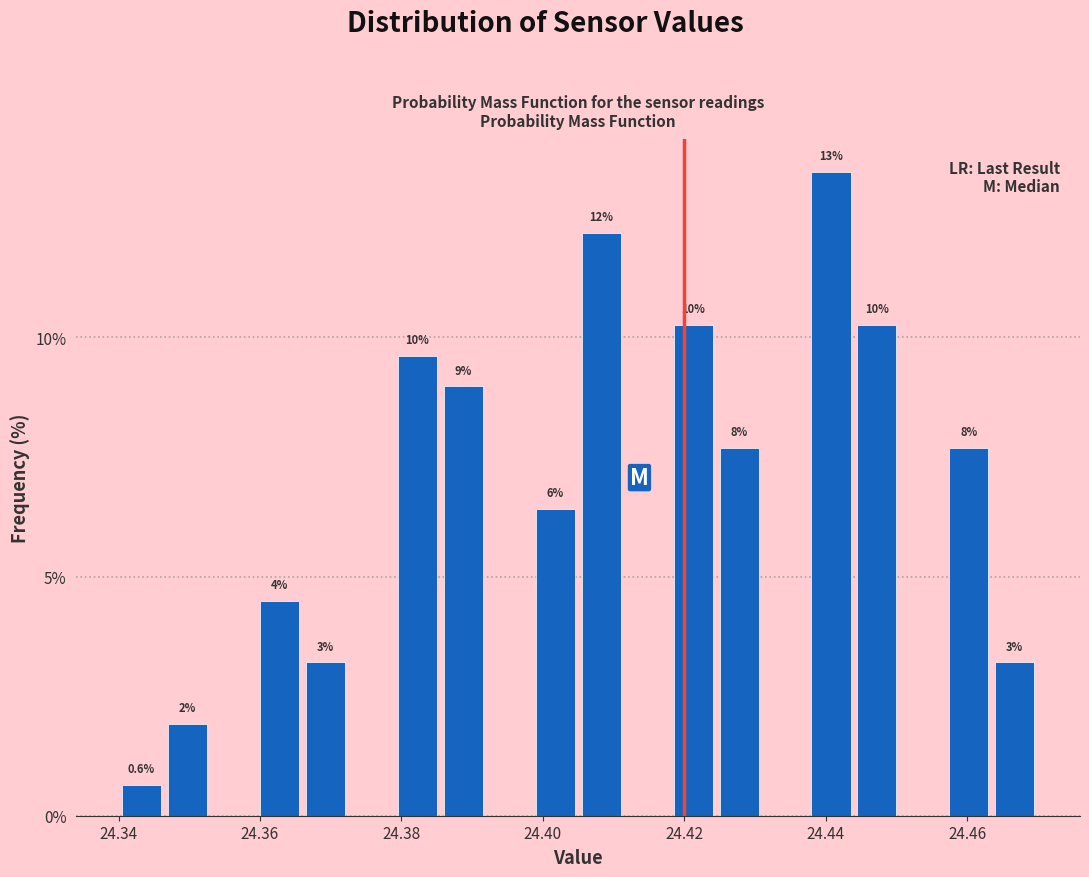

Around what value on the x-axis is the tallest bar? Give the approximate position of its centre, as read against the axis.

24.440